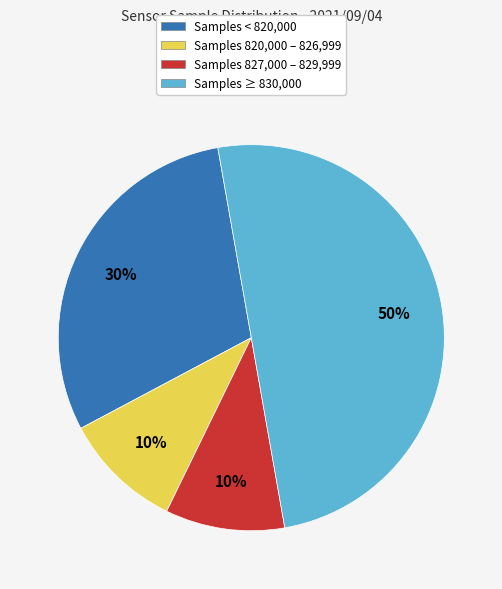

To the nearest percent, what is the difference between the largest and smallest slice percentages?

40%